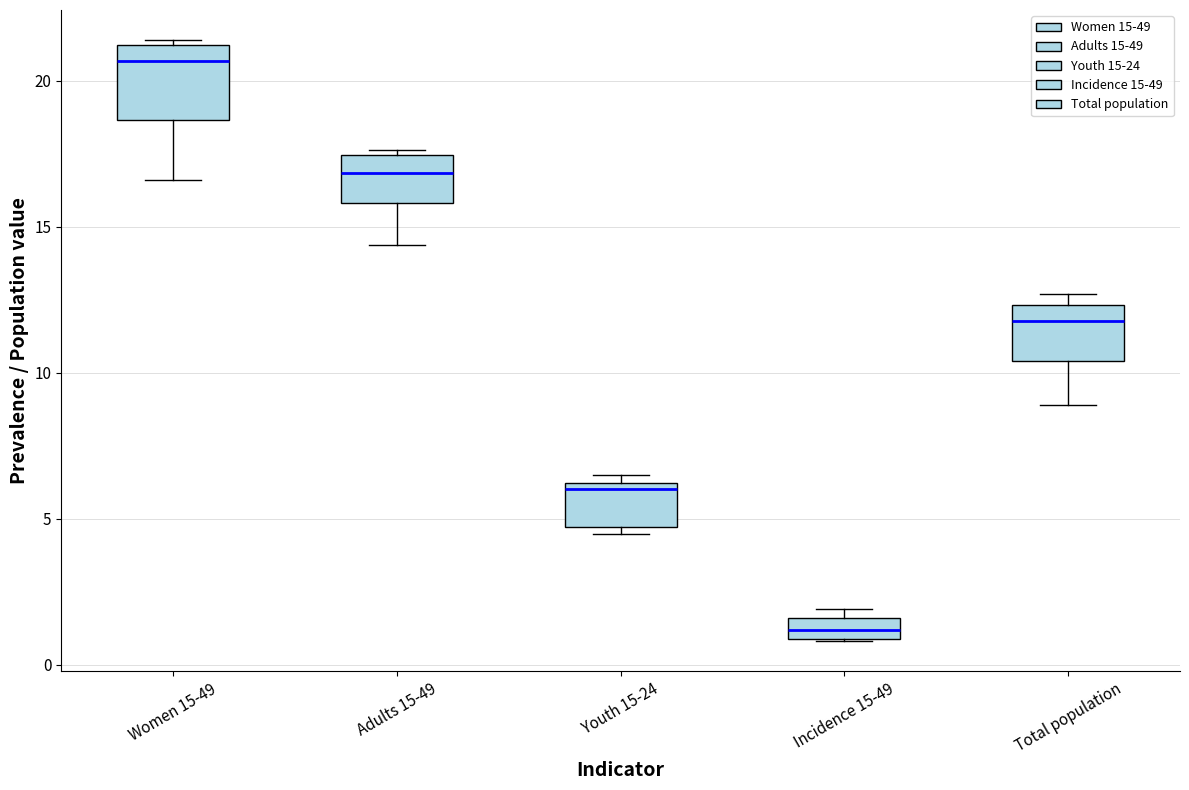

Which box is the tallest, from its lower edge to its upper edge?

Women 15-49